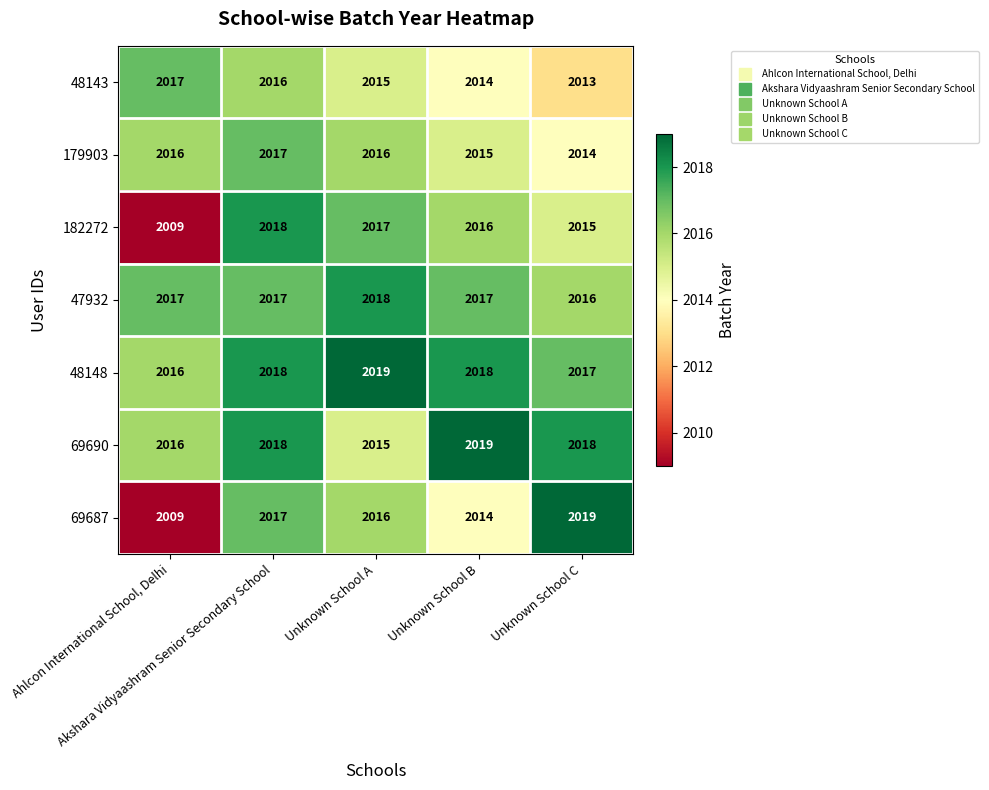

What is the smallest value displayed?

2009